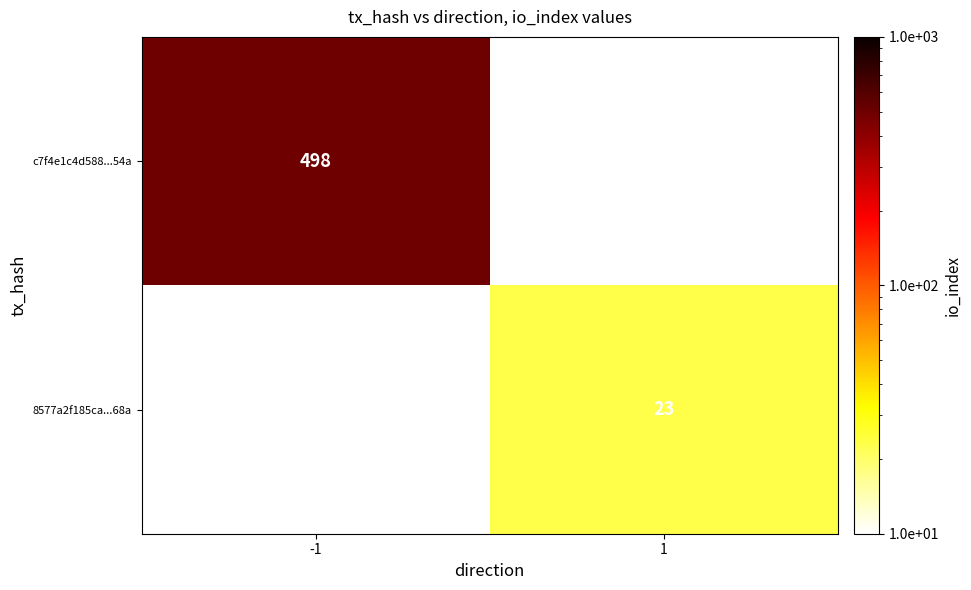

True or false: c7f4e1c4d588...54a has a value of 498 at -1.

True